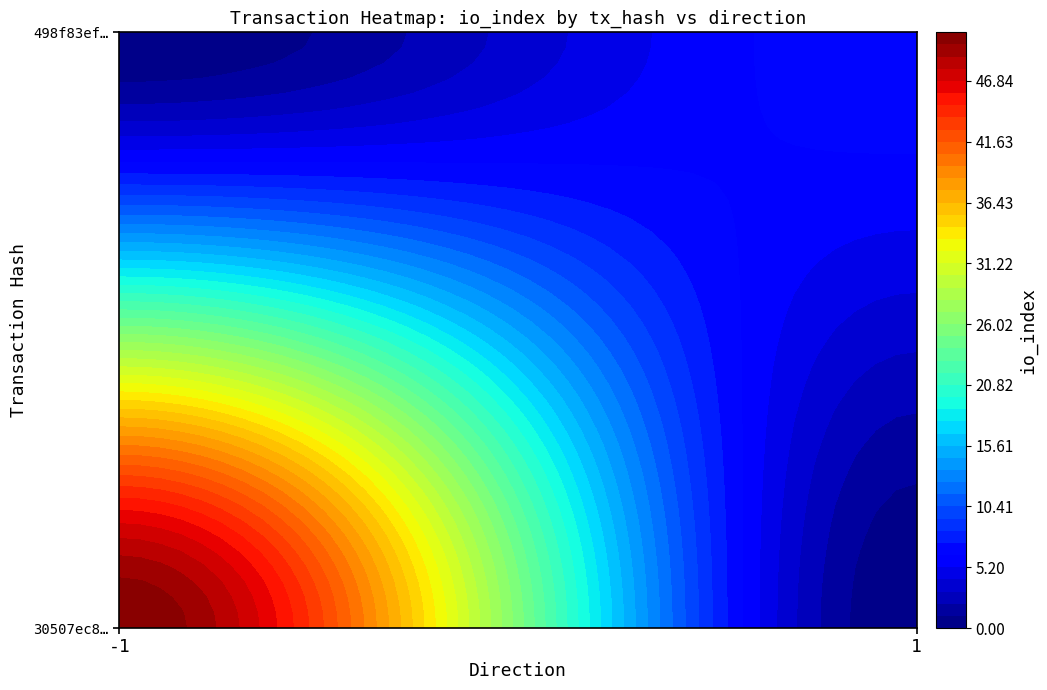

What is the difference between the maximum and minimum values in the 498f83effaaf0bb19765b4a34db0f3c7c503431 series?

6